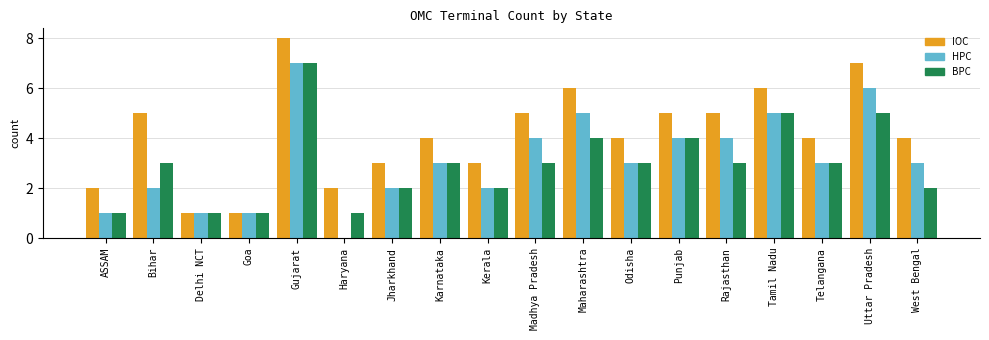

What is the approximate value of HPC at Delhi NCT?

1